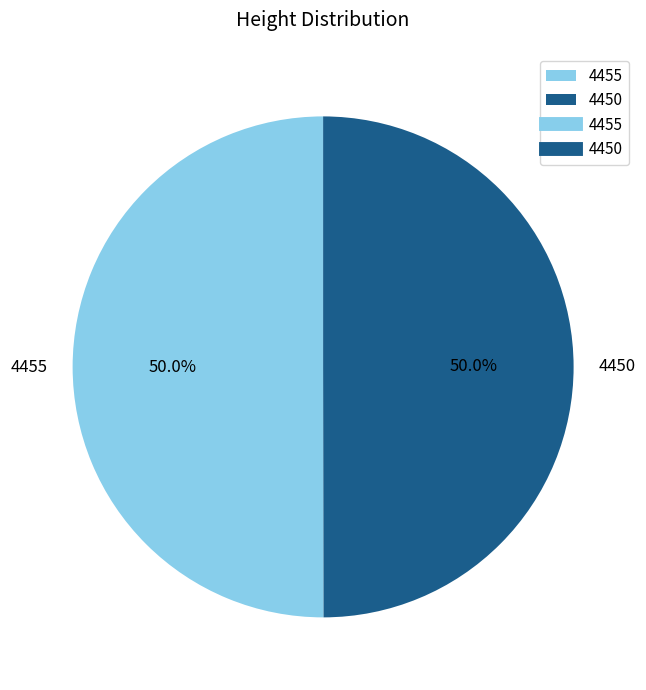

Combined, what portion of the pie is 4455 and 4450?

100.0%